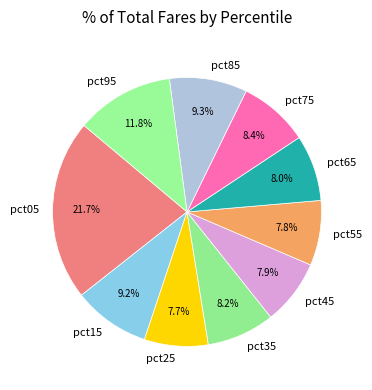

The pct65 slice represents 8% of the pie. True or false?

True